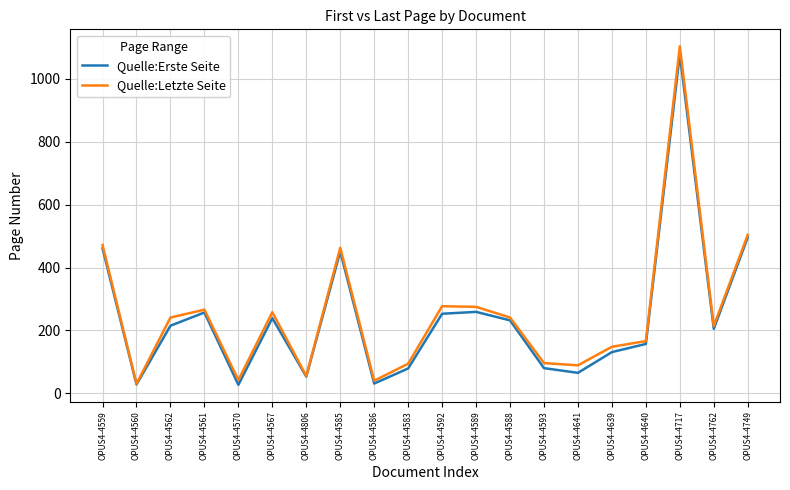

True or false: Quelle:Erste Seite has a value of 259 at OPUS4-4589.

True